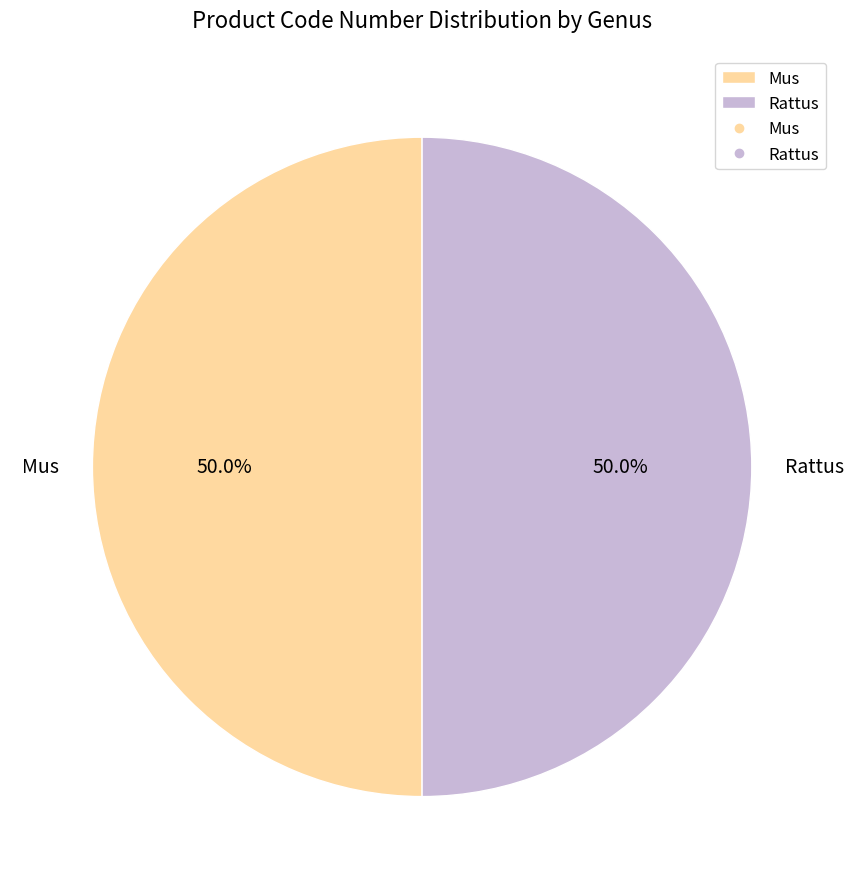

Do Rattus and Mus together represent more than half of the pie?

Yes